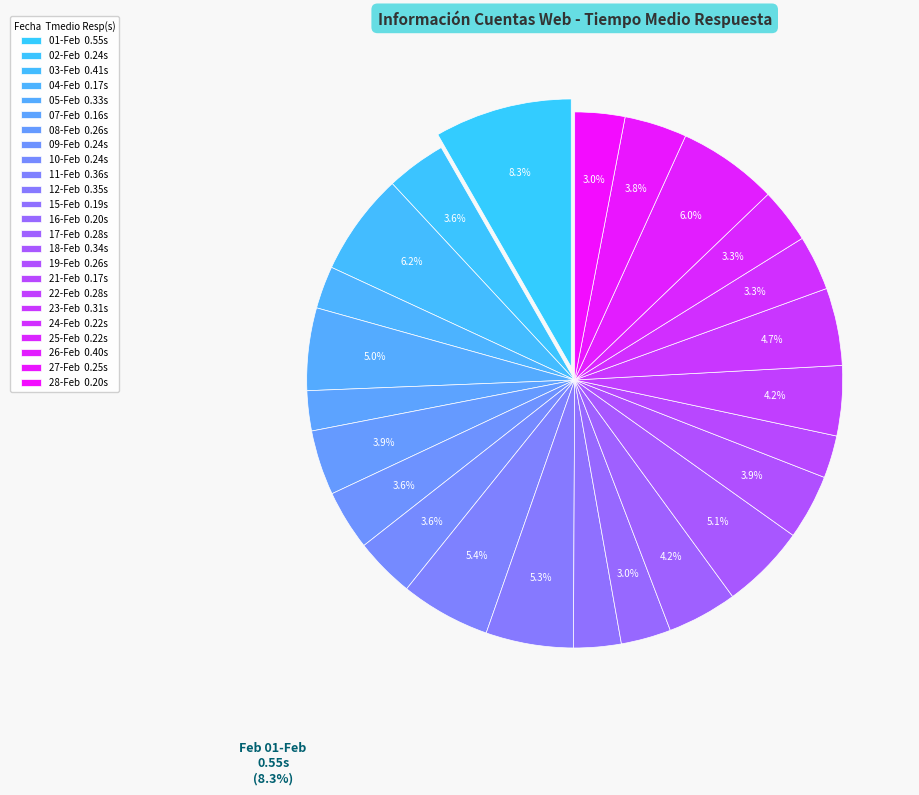

Rank the categories by value from lowest to highest.

2021-02-07, 2021-02-04, 2021-02-21, 2021-02-15, 2021-02-16, 2021-02-28, 2021-02-24, 2021-02-25, 2021-02-02, 2021-02-09, 2021-02-10, 2021-02-27, 2021-02-08, 2021-02-19, 2021-02-17, 2021-02-22, 2021-02-23, 2021-02-05, 2021-02-18, 2021-02-12, 2021-02-11, 2021-02-26, 2021-02-03, 2021-02-01